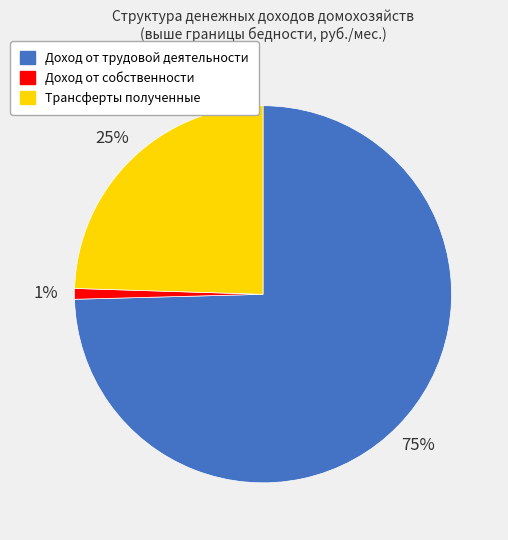

Is there any slice that represents more than half of the pie?

Yes